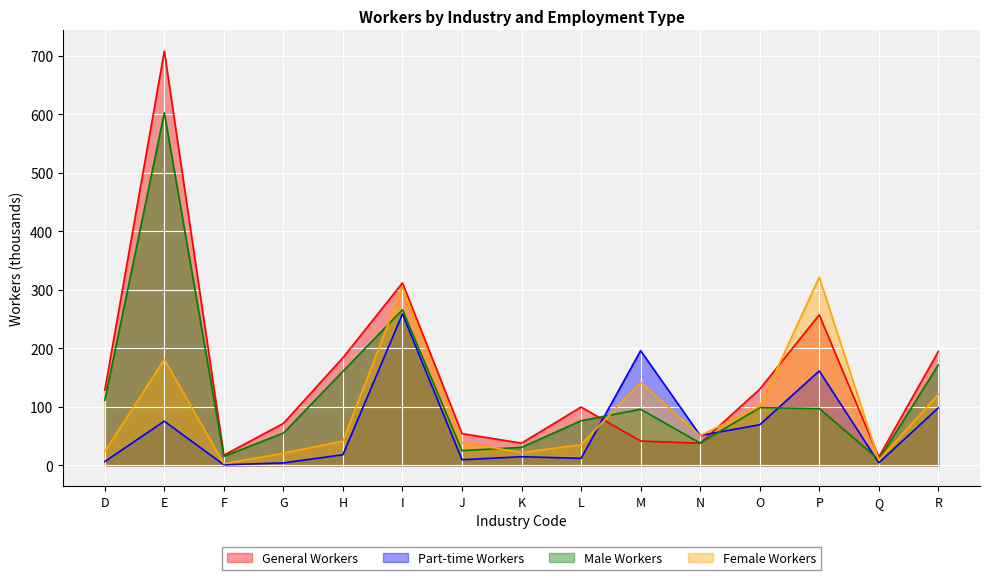

Reading left to right, transcribe all the data shown in this chart.

General Workers: 128.4	708.0	17.4	71.7	184.0	311.8	54.3	38.0	99.6	41.6	37.8	130.1	257.3	14.3	194.7
Part-time Workers: 6.4	75.5	0.9	4.2	18.1	258.8	9.6	14.8	12.0	196.0	51.1	69.4	161.4	4.3	98.3
Male Workers: 111.2	602.4	15.4	55.1	160.7	265.9	25.2	30.8	76.2	95.9	38.1	98.7	97.1	9.7	171.6
Female Workers: 23.6	181.1	2.9	20.8	41.4	304.8	38.7	22.0	35.4	141.7	50.8	100.8	321.5	8.9	121.3